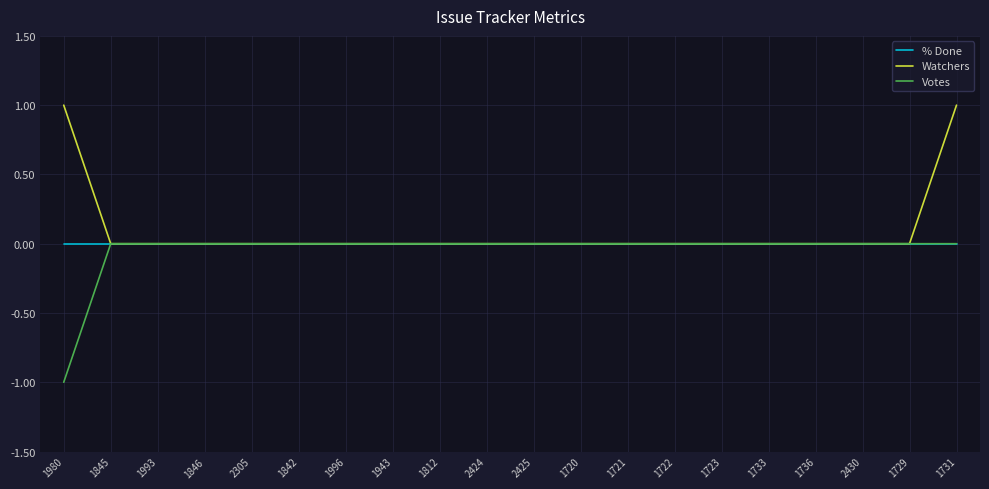

Reading left to right, transcribe all the data shown in this chart.

% Done: 1980=0	1845=0	1993=0	1846=0	2305=0	1842=0	1996=0	1943=0	1812=0	2424=0	2425=0	1720=0	1721=0	1722=0	1723=0	1733=0	1736=0	2430=0	1729=0	1731=0
Watchers: 1980=1	1845=0	1993=0	1846=0	2305=0	1842=0	1996=0	1943=0	1812=0	2424=0	2425=0	1720=0	1721=0	1722=0	1723=0	1733=0	1736=0	2430=0	1729=0	1731=1
Votes: 1980=-1	1845=0	1993=0	1846=0	2305=0	1842=0	1996=0	1943=0	1812=0	2424=0	2425=0	1720=0	1721=0	1722=0	1723=0	1733=0	1736=0	2430=0	1729=0	1731=0